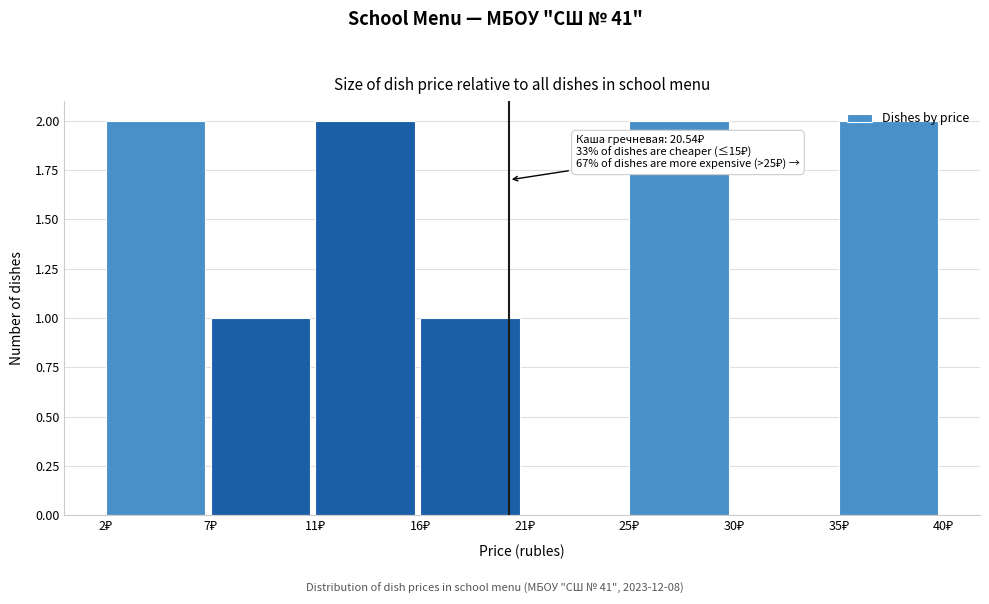

What is the sum of all values?

10